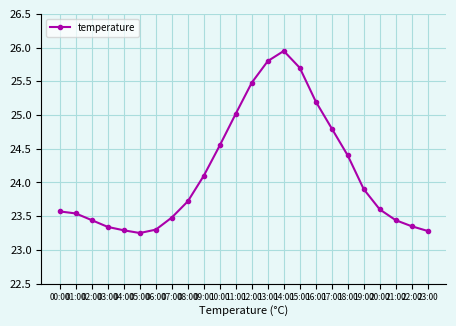

True or false: there are more than 0 points higher than both neighbors.

True